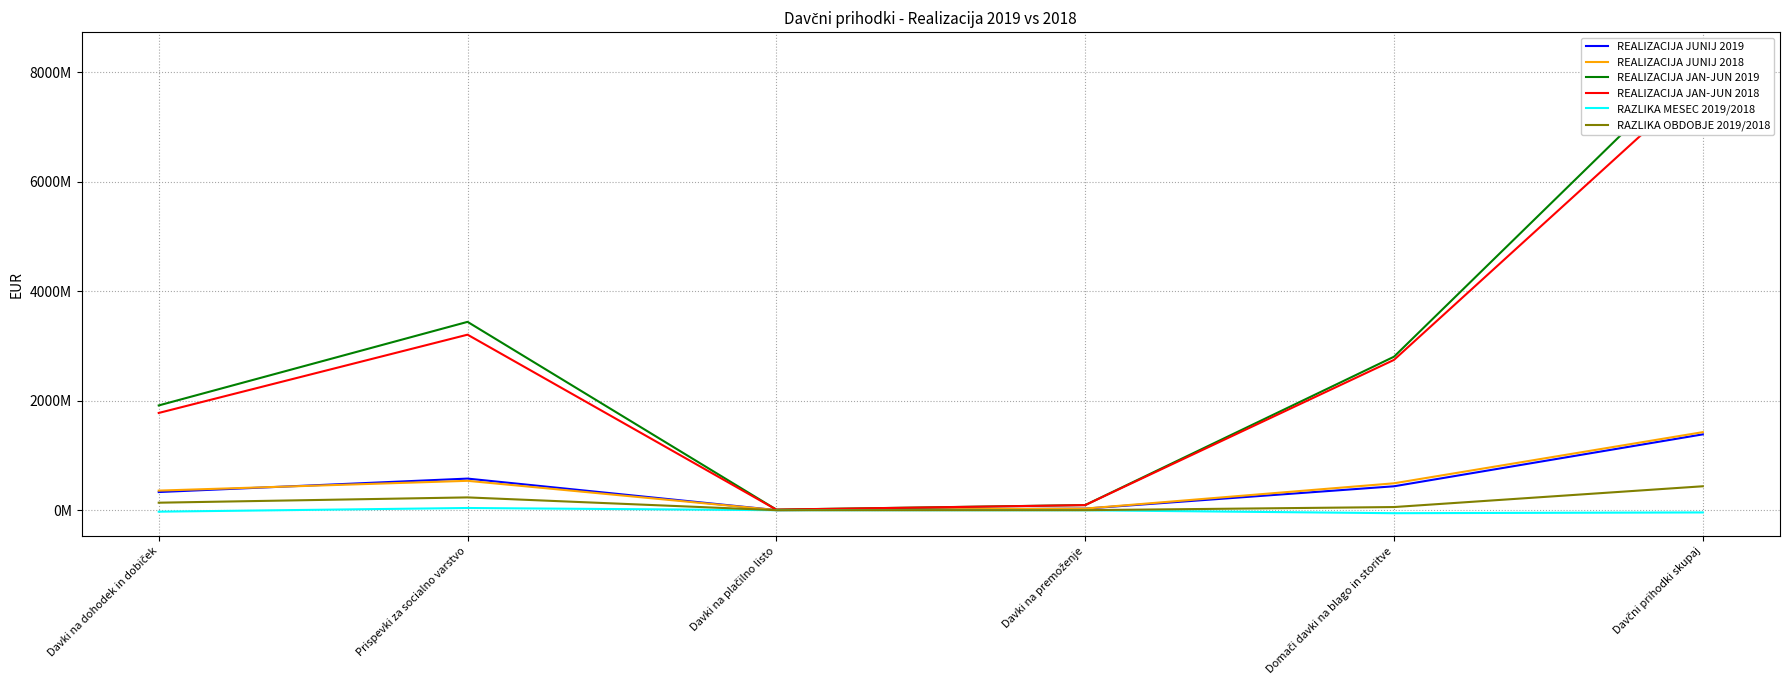

What is the difference between the highest and lowest values at Davki na premoženje?

94912037.6